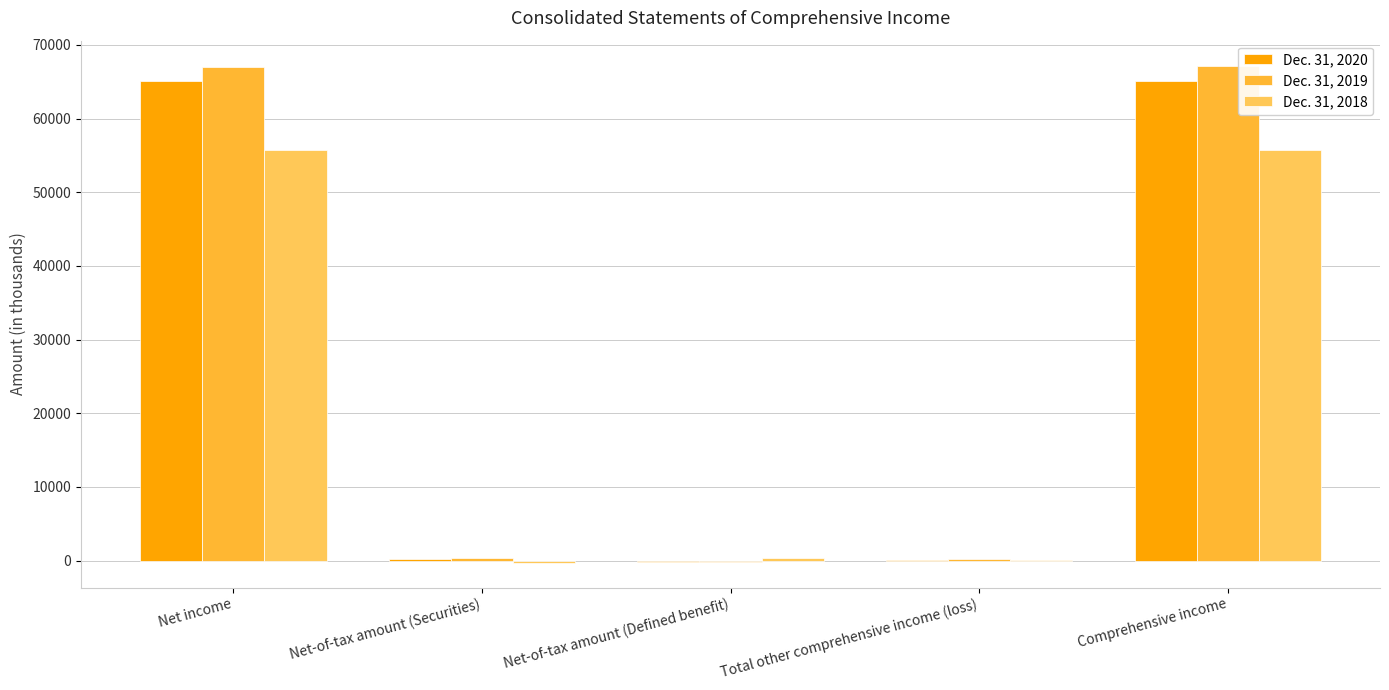

The value of Dec. 31, 2019 at Net income is 18513. True or false?

False